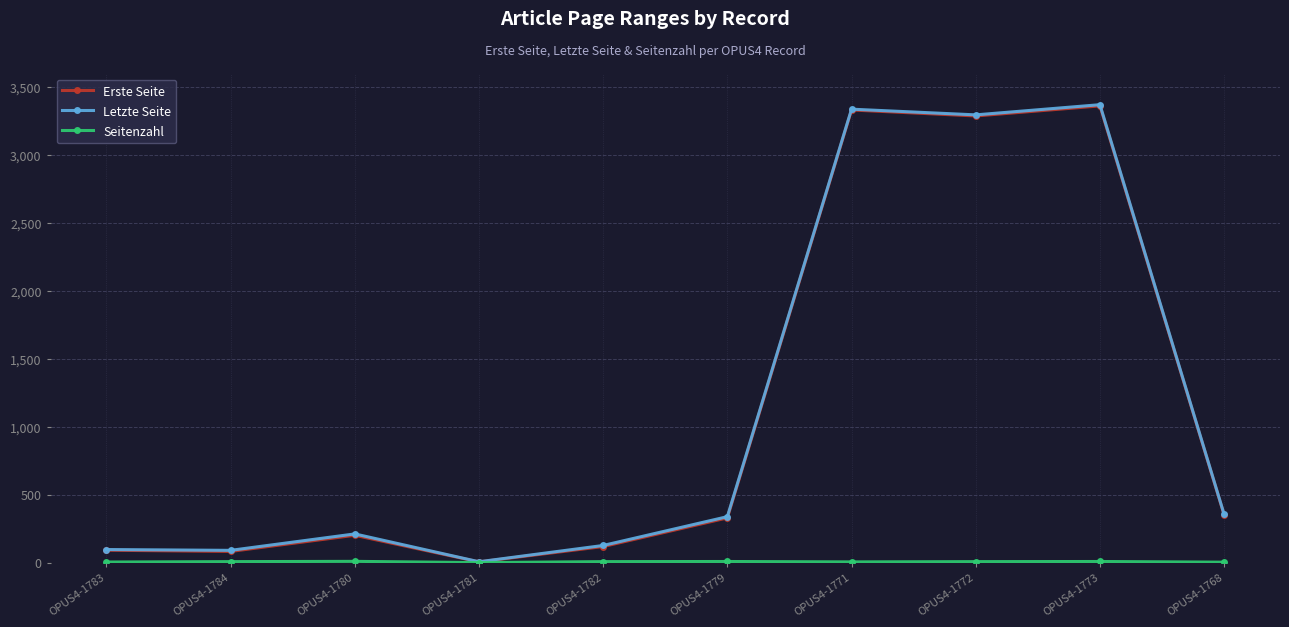

What is the label of the 2nd point from the left?

OPUS4-1784